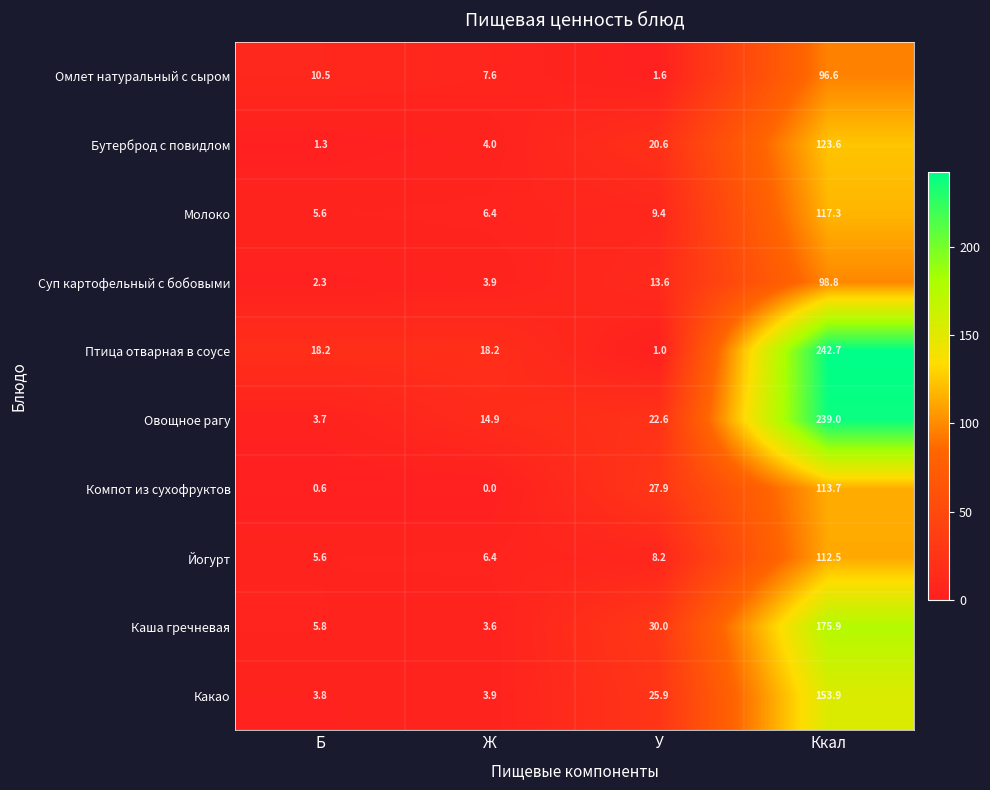

How many distinct data groups are displayed?

10